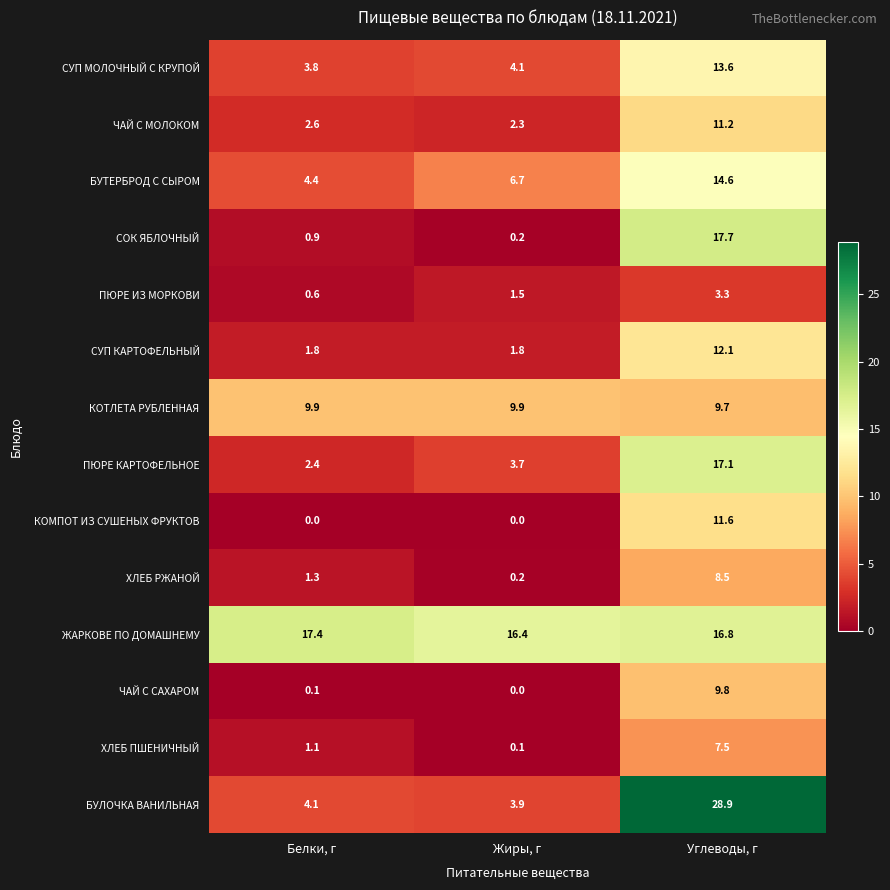

Rank the categories by СУП МОЛОЧНЫЙ С КРУПОЙ value from highest to lowest.

Углеводы, г, Жиры, г, Белки, г